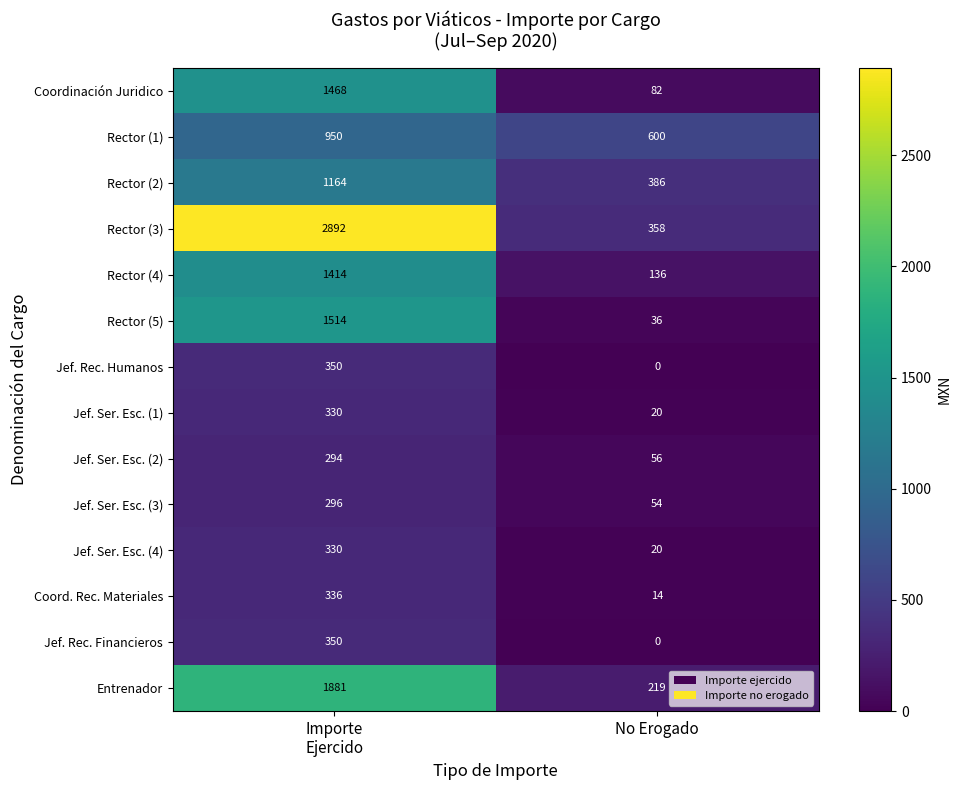

Is it true that Rector (4) equals 61 at No Erogado?

False